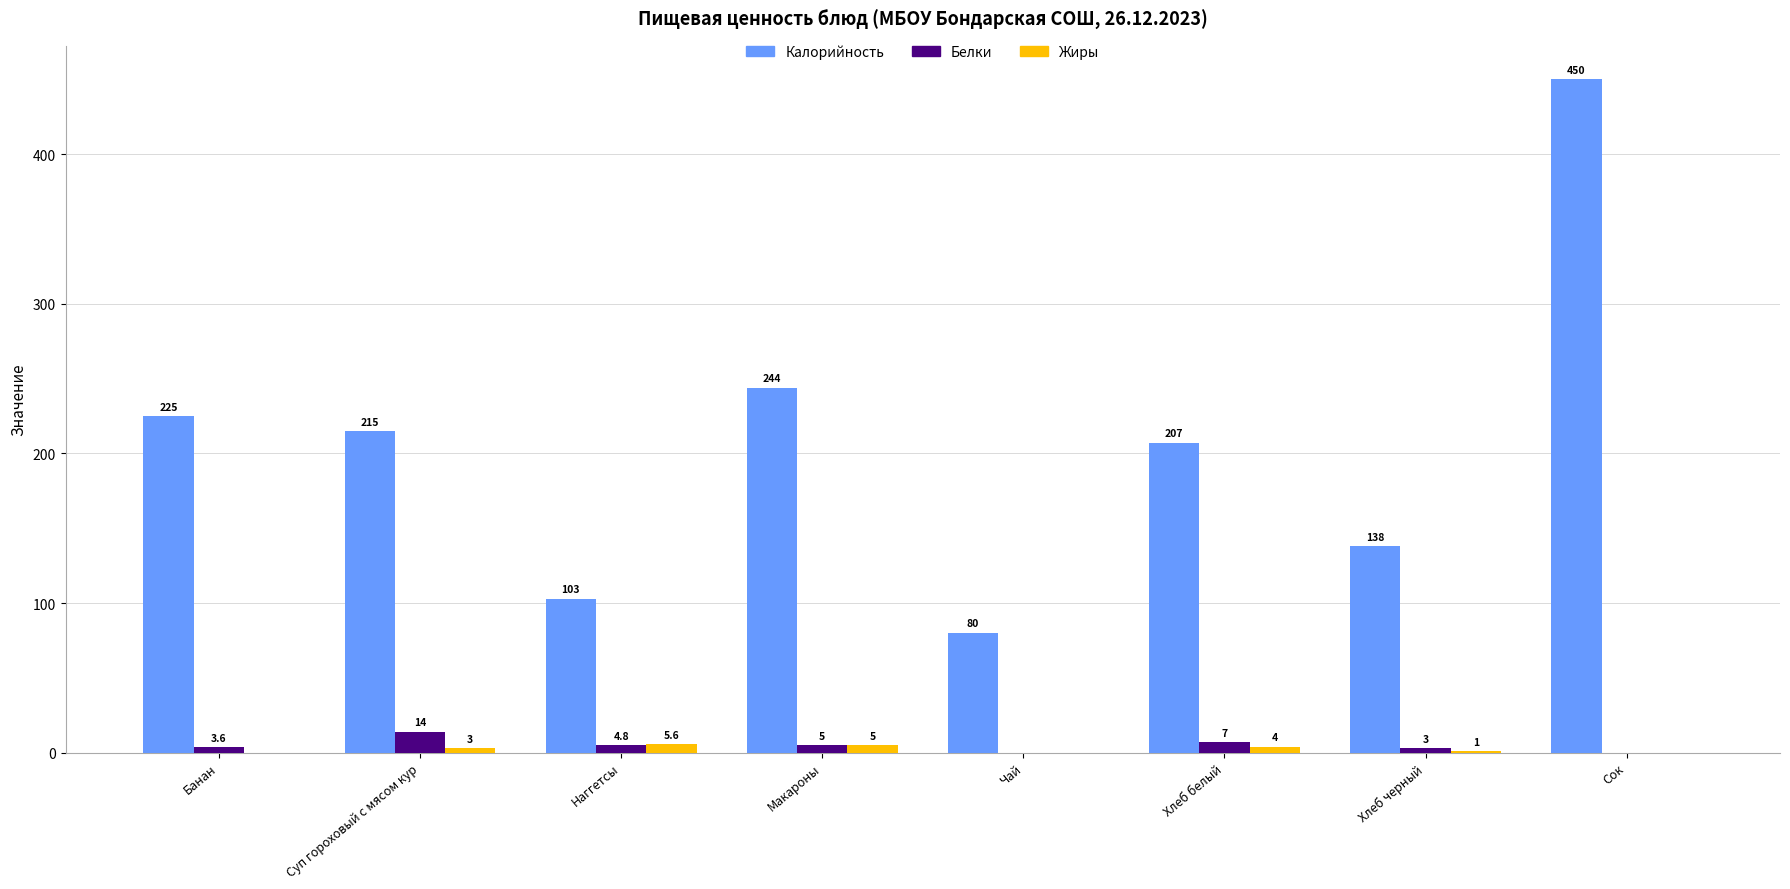

What are all the series names shown in the legend?

Калорийность, Белки, Жиры